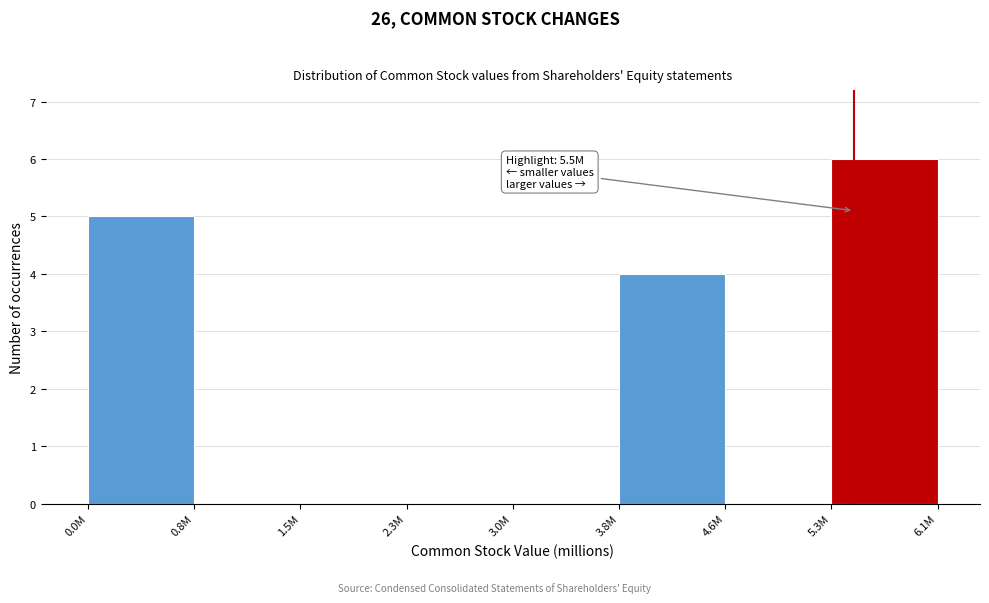

Reading left to right, transcribe all the data shown in this chart.

0.0M=5	0.8M=0	1.5M=0	2.3M=0	3.0M=0	3.8M=4	4.6M=0	6.1M=6